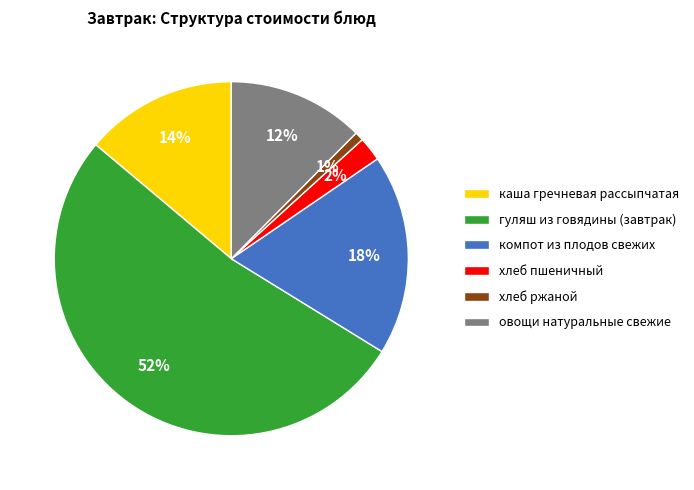

Do каша гречневая рассыпчатая and овощи натуральные свежие together represent more than half of the pie?

No